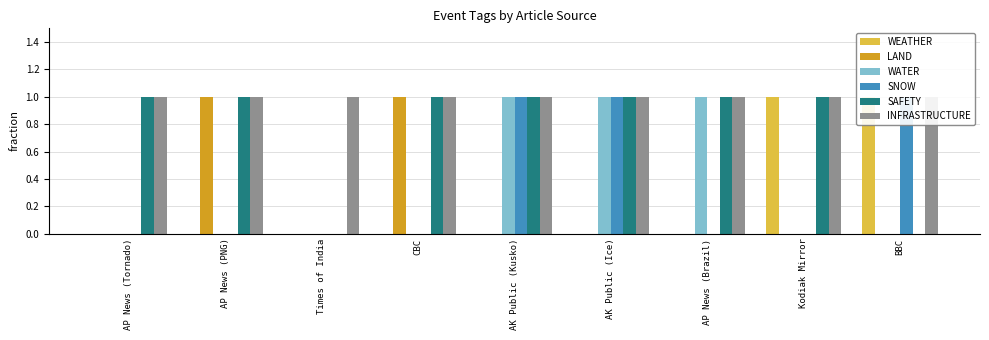

Reading right to left, what are all the values shown in this chart?

WEATHER: BBC=1	Kodiak Mirror=1	AP News (Brazil)=0	AK Public (Ice)=0	AK Public (Kusko)=0	CBC=0	Times of India=0	AP News (PNG)=0	AP News (Tornado)=0
LAND: BBC=0	Kodiak Mirror=0	AP News (Brazil)=0	AK Public (Ice)=0	AK Public (Kusko)=0	CBC=1	Times of India=0	AP News (PNG)=1	AP News (Tornado)=0
WATER: BBC=0	Kodiak Mirror=0	AP News (Brazil)=1	AK Public (Ice)=1	AK Public (Kusko)=1	CBC=0	Times of India=0	AP News (PNG)=0	AP News (Tornado)=0
SNOW: BBC=1	Kodiak Mirror=0	AP News (Brazil)=0	AK Public (Ice)=1	AK Public (Kusko)=1	CBC=0	Times of India=0	AP News (PNG)=0	AP News (Tornado)=0
SAFETY: BBC=0	Kodiak Mirror=1	AP News (Brazil)=1	AK Public (Ice)=1	AK Public (Kusko)=1	CBC=1	Times of India=0	AP News (PNG)=1	AP News (Tornado)=1
INFRASTRUCTURE: BBC=1	Kodiak Mirror=1	AP News (Brazil)=1	AK Public (Ice)=1	AK Public (Kusko)=1	CBC=1	Times of India=1	AP News (PNG)=1	AP News (Tornado)=1